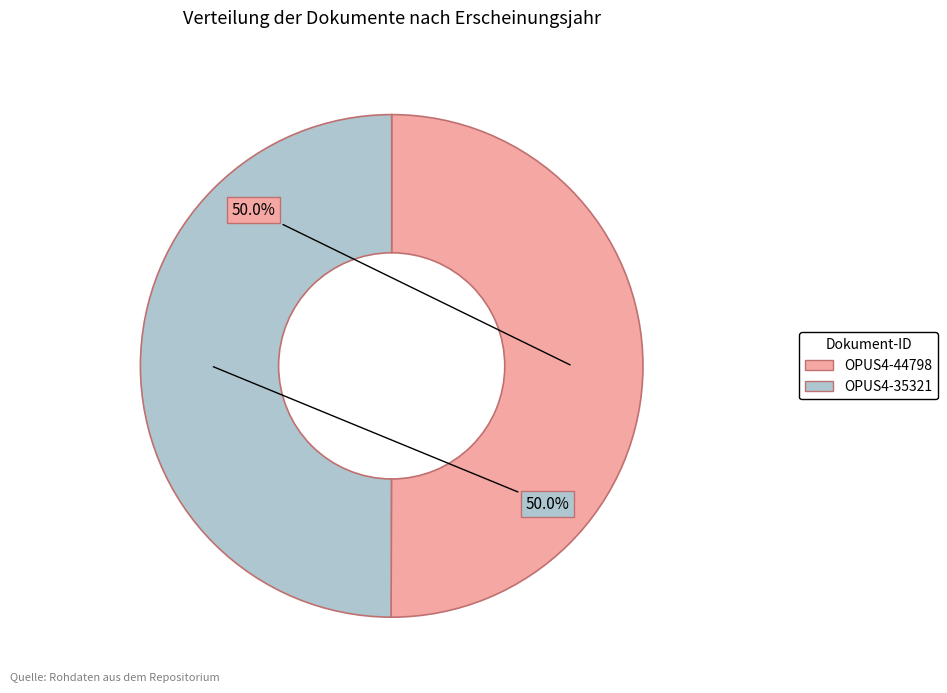

To the nearest percent, what percentage of the pie is OPUS4-44798?

50%